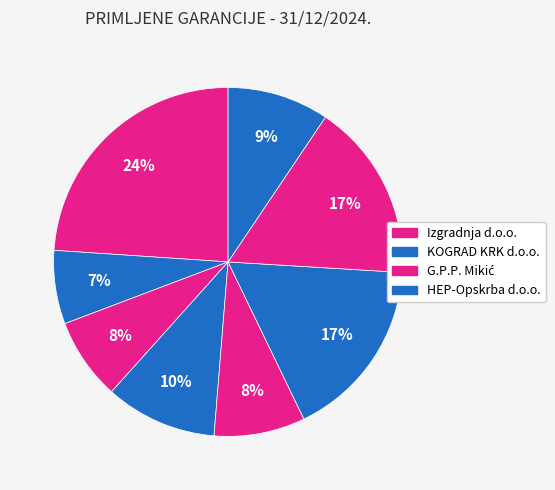

How many segments does this pie chart have?

8